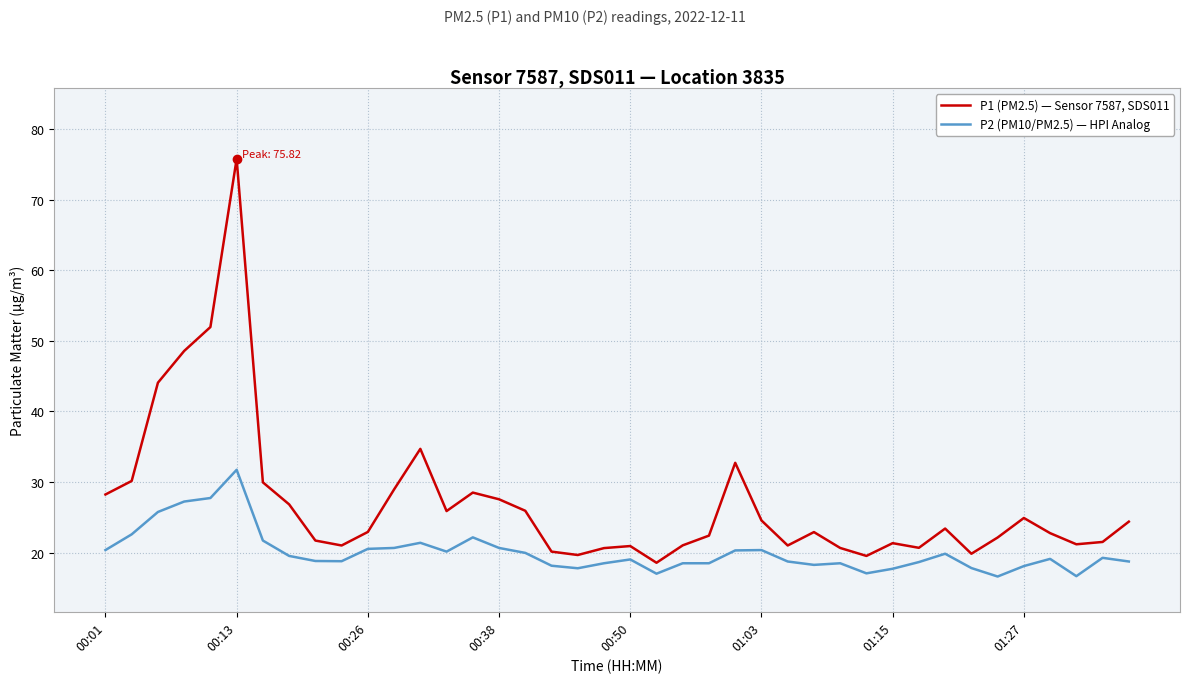

Does the chart have visible grid lines?

Yes